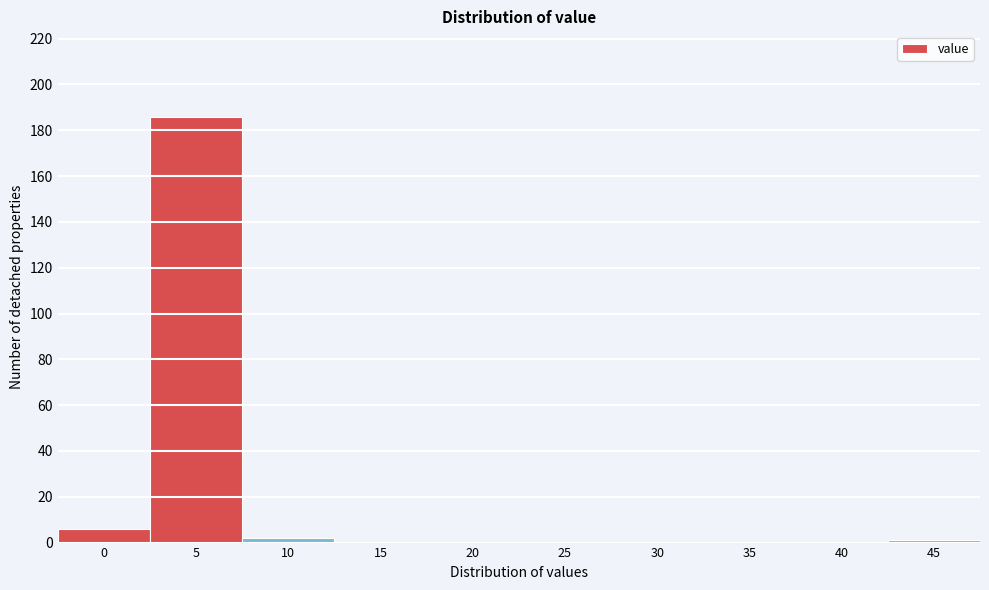

Reading left to right, list all the values displayed in this chart.

0=6	5=186	10=2	15=0	20=0	25=0	30=0	35=0	40=0	45=1